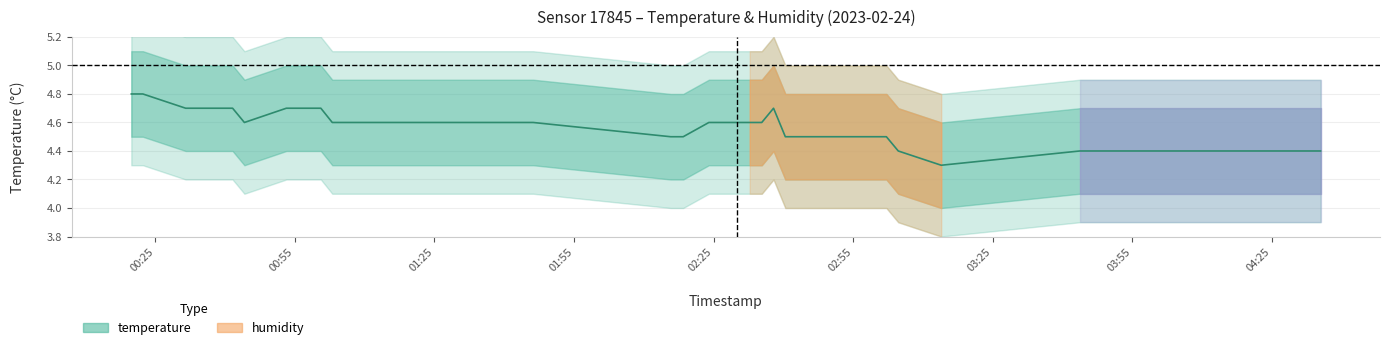

What position from the left is 2023-02-24T00:31:33?

3